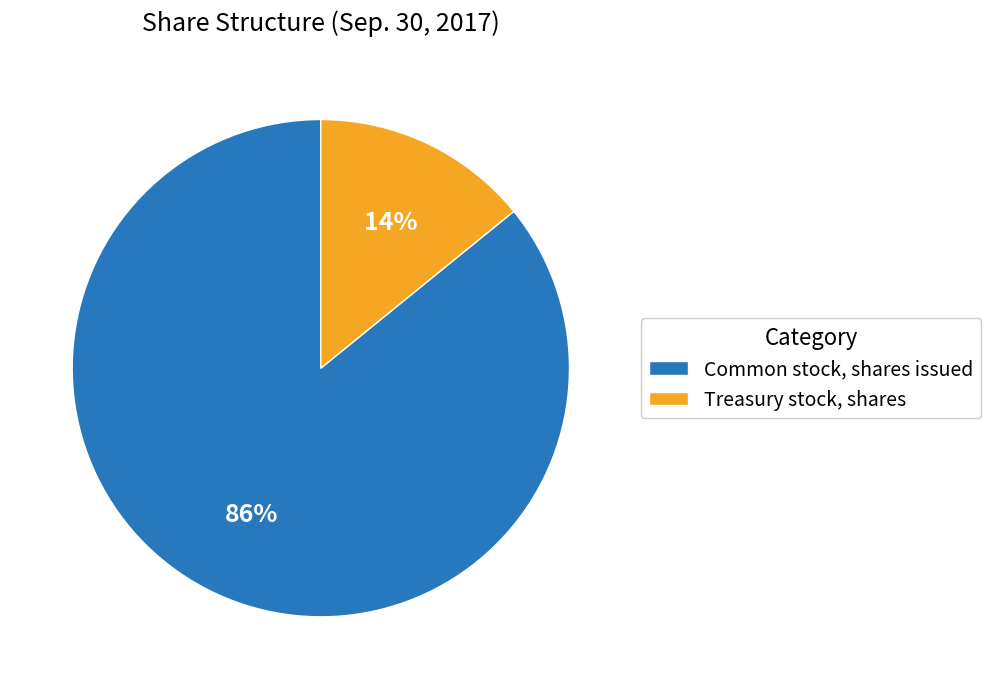

The Treasury stock, shares slice represents 4% of the pie. True or false?

False